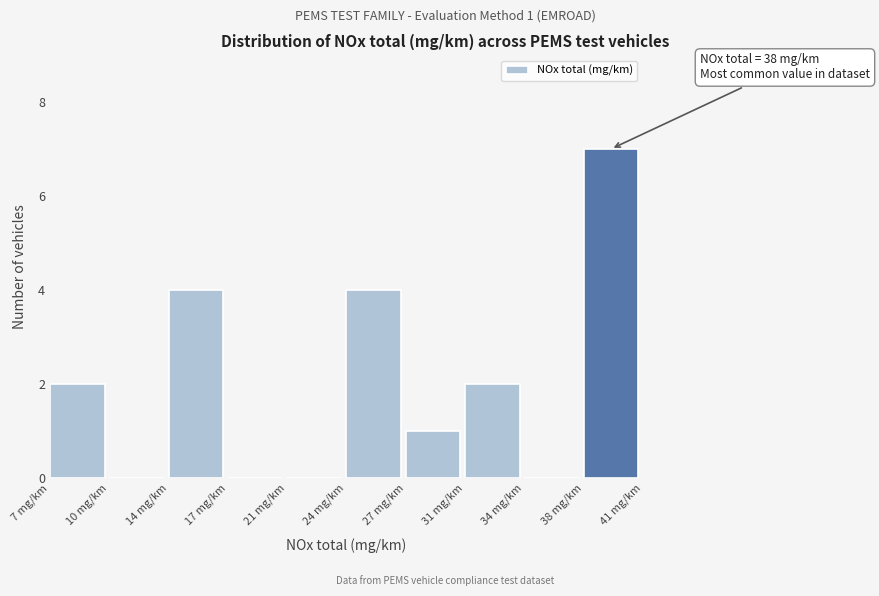

Reading left to right, extract all data points from this chart.

7 mg/km=2	10 mg/km=0	14 mg/km=4	17 mg/km=0	21 mg/km=0	24 mg/km=4	27 mg/km=1	31 mg/km=2	34 mg/km=0	38 mg/km=7